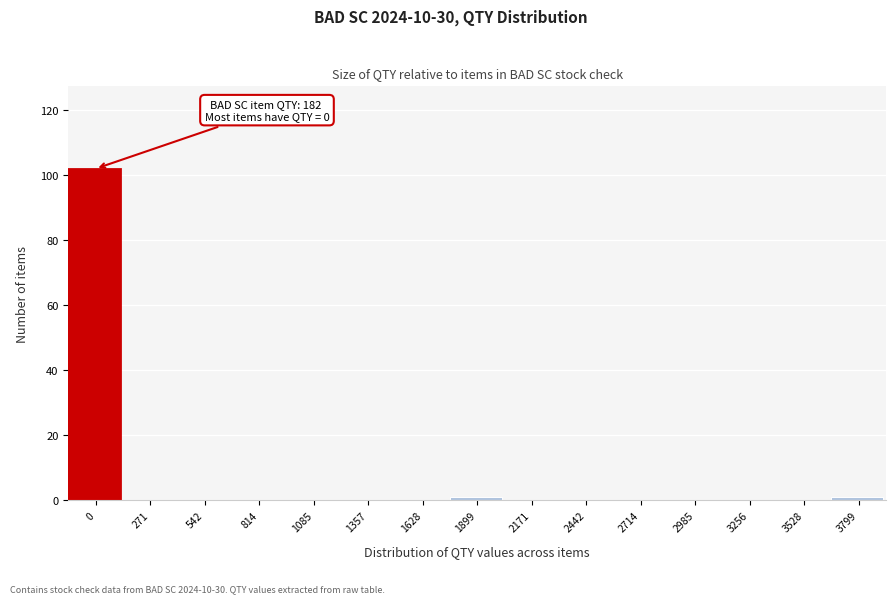

Reading left to right, what are all the values shown in this chart?

0=102	271=0	542=0	814=0	1085=0	1357=0	1628=0	1899=1	2171=0	2442=0	2714=0	2985=0	3256=0	3528=0	3799=1